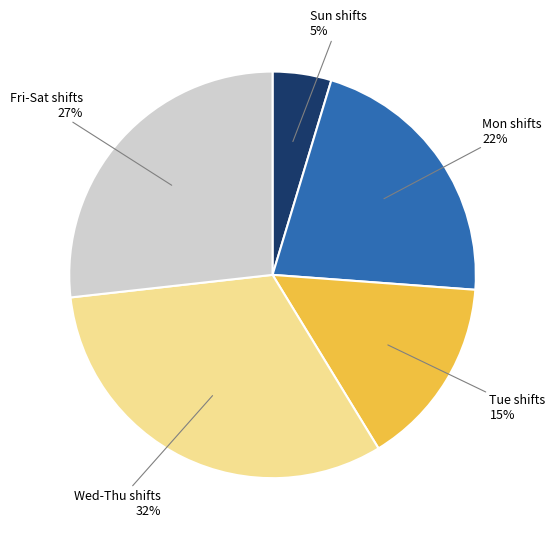

To the nearest percent, what is the difference between the largest and smallest slice percentages?

27%